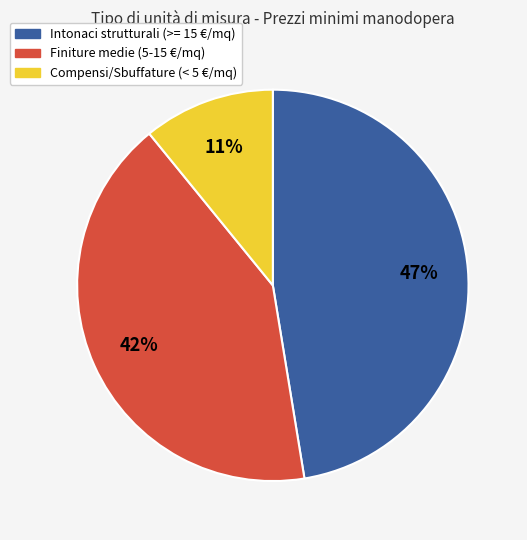

Does any single category account for the majority?

No